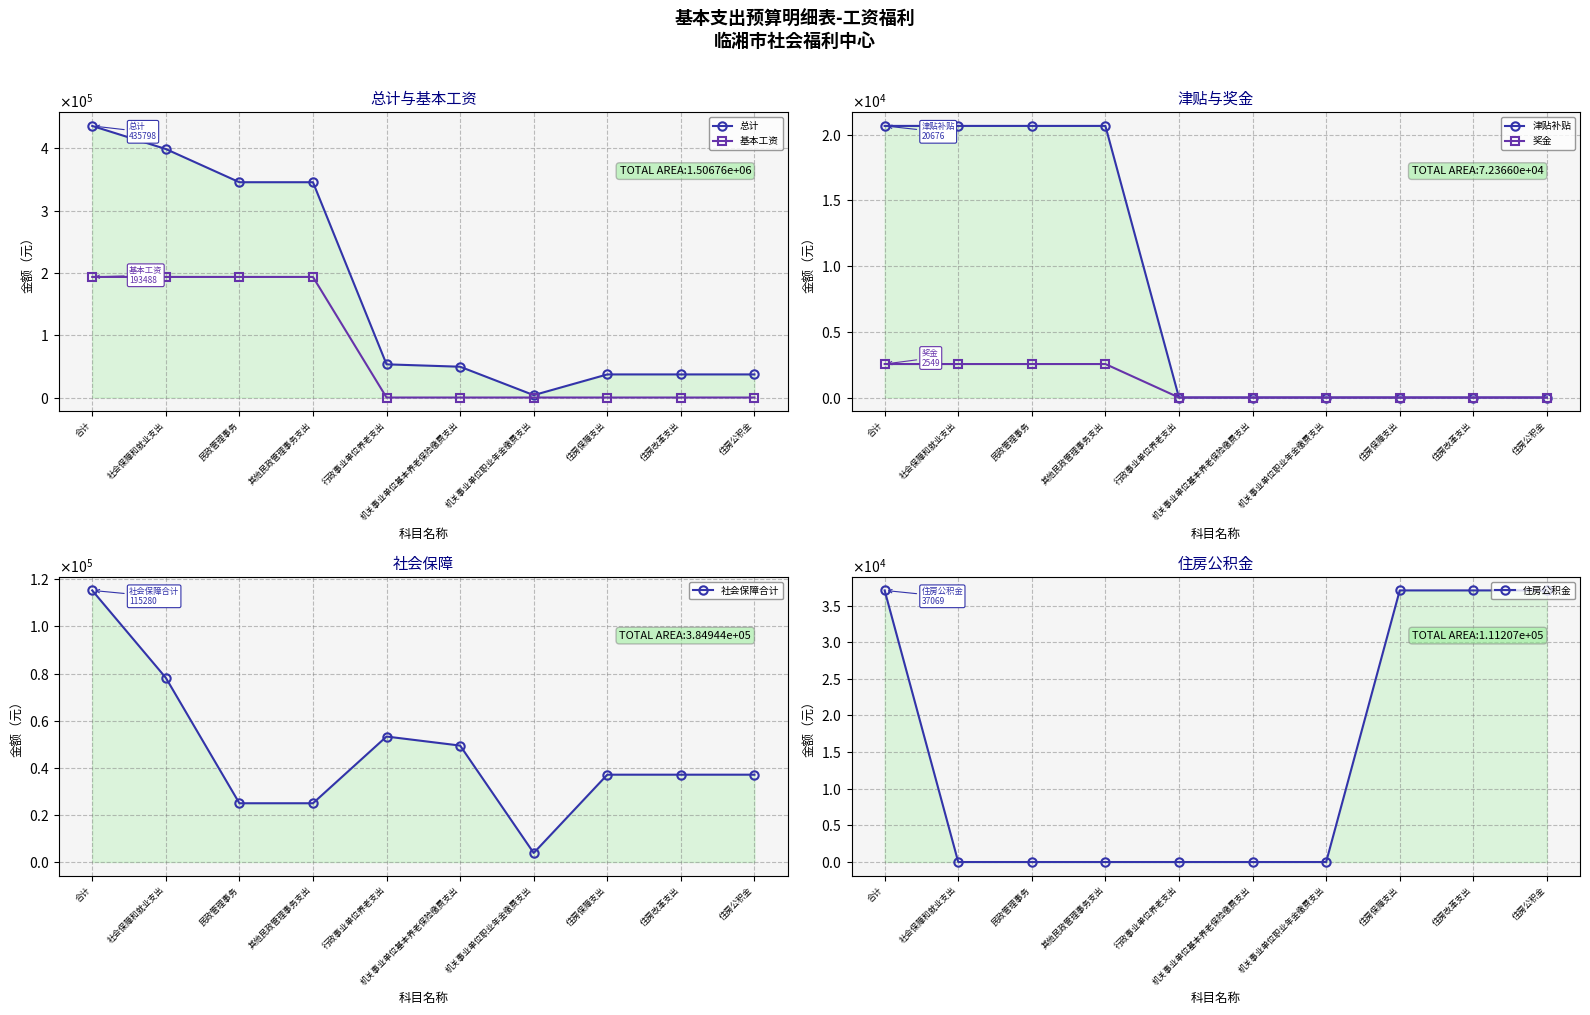

Which category has the lowest value in the 总计 series?

机关事业单位职业年金缴费支出